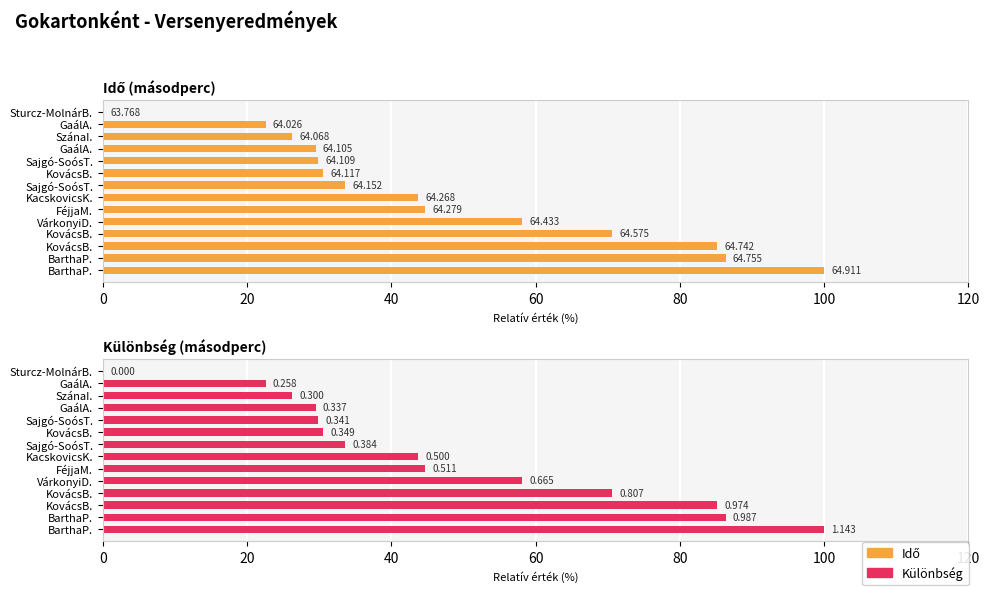

Where does the Különbség series first go above 43?

7